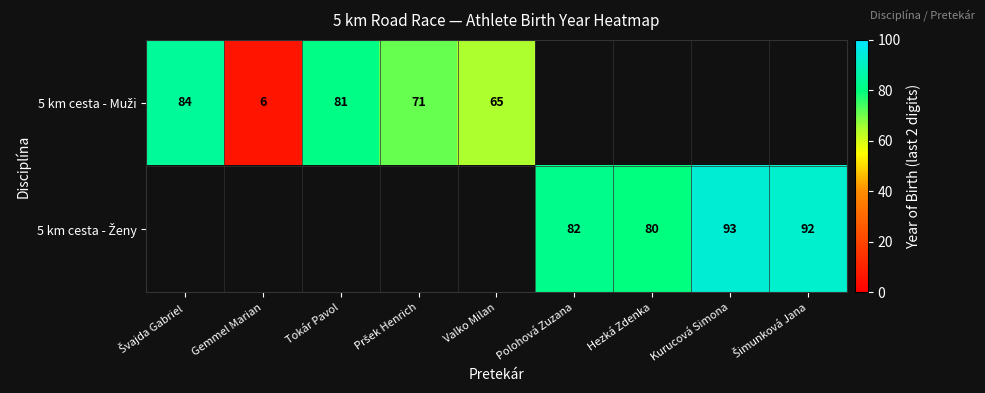

Where is 5 km cesta - Muži nearest to the value 45?

Valko Milan